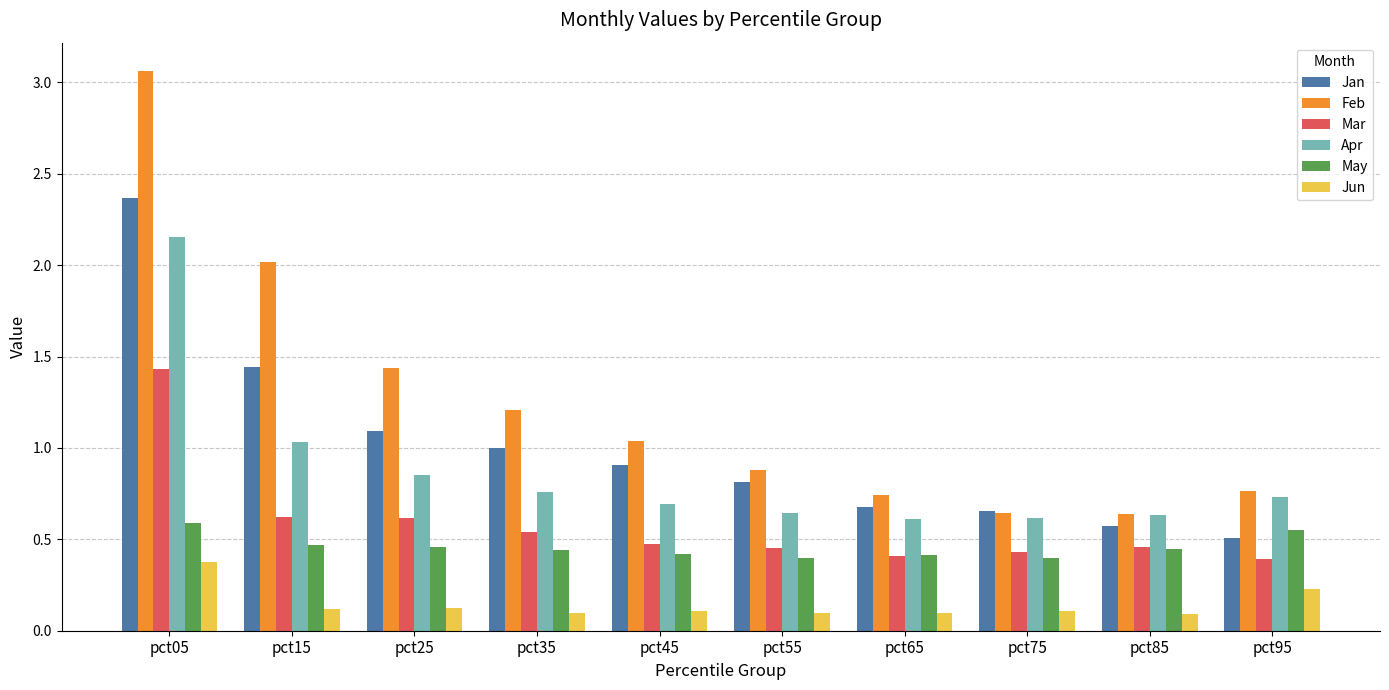

What is the sum of all Mar values?

5.8